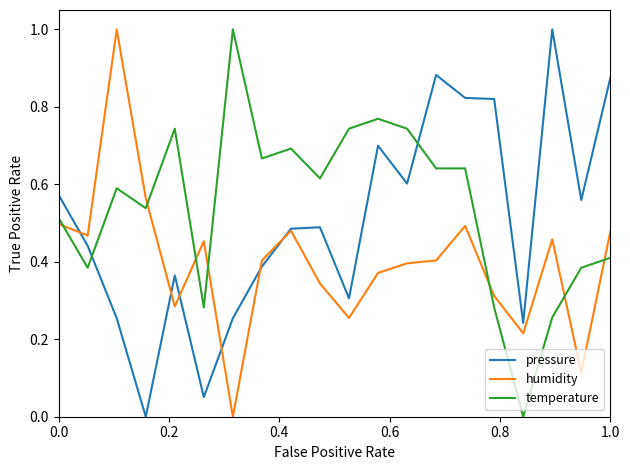

In pressure, how many points are higher than both neighbors (excluding endpoints)?

5